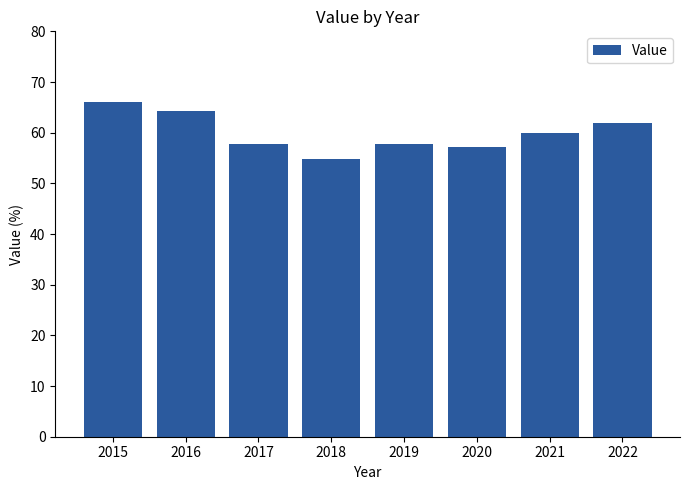

What is the difference between the maximum and second lowest values?

8.9